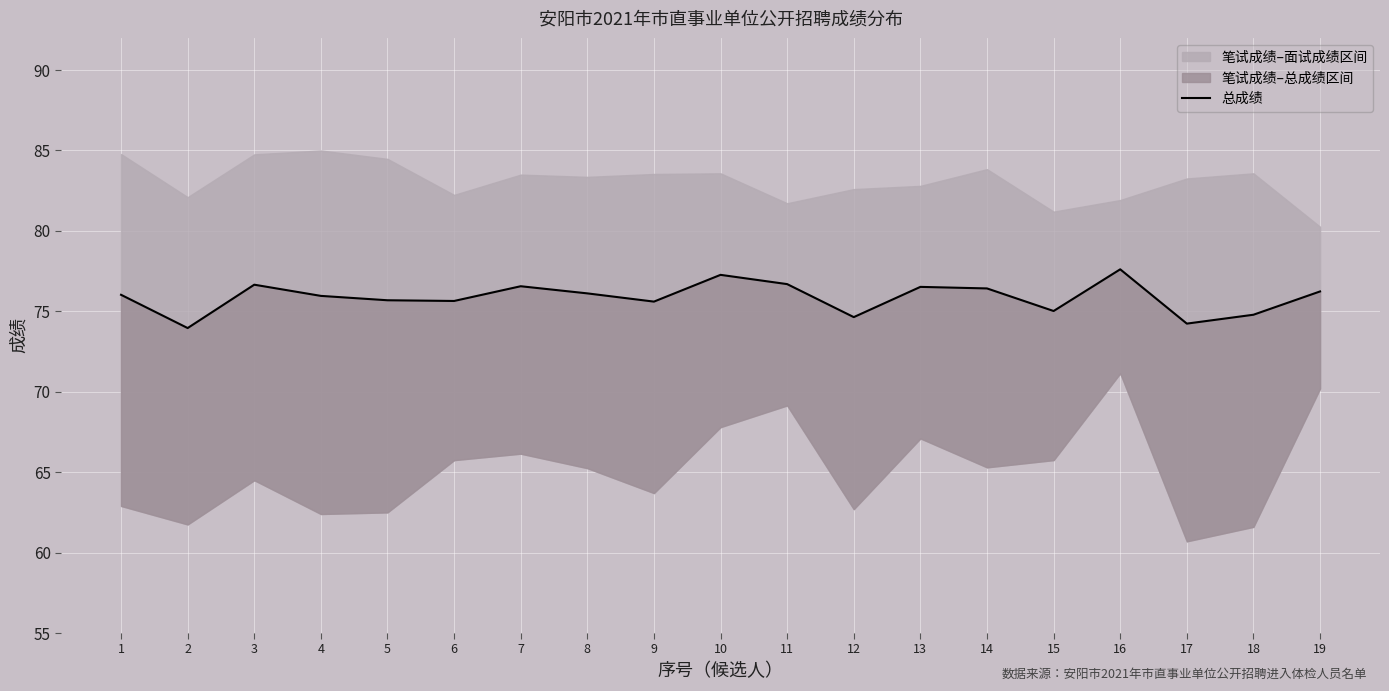

How many points are higher than both their immediate neighbors (excluding endpoints)?

5